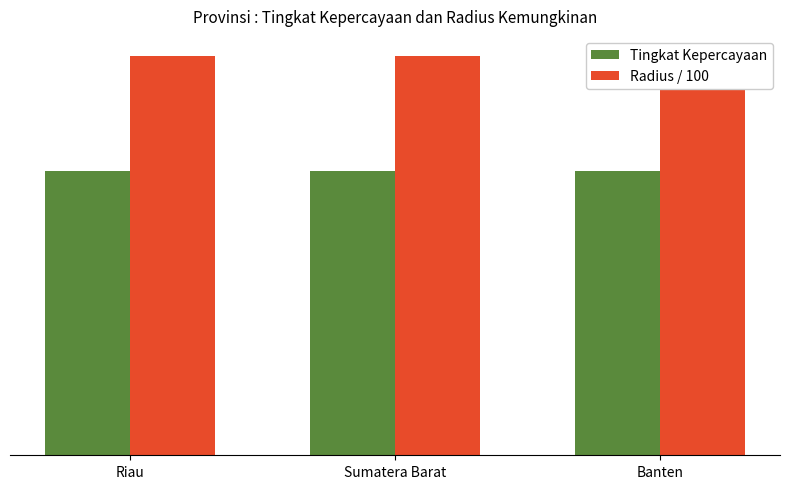

Which category has the lowest value across all series?

Riau